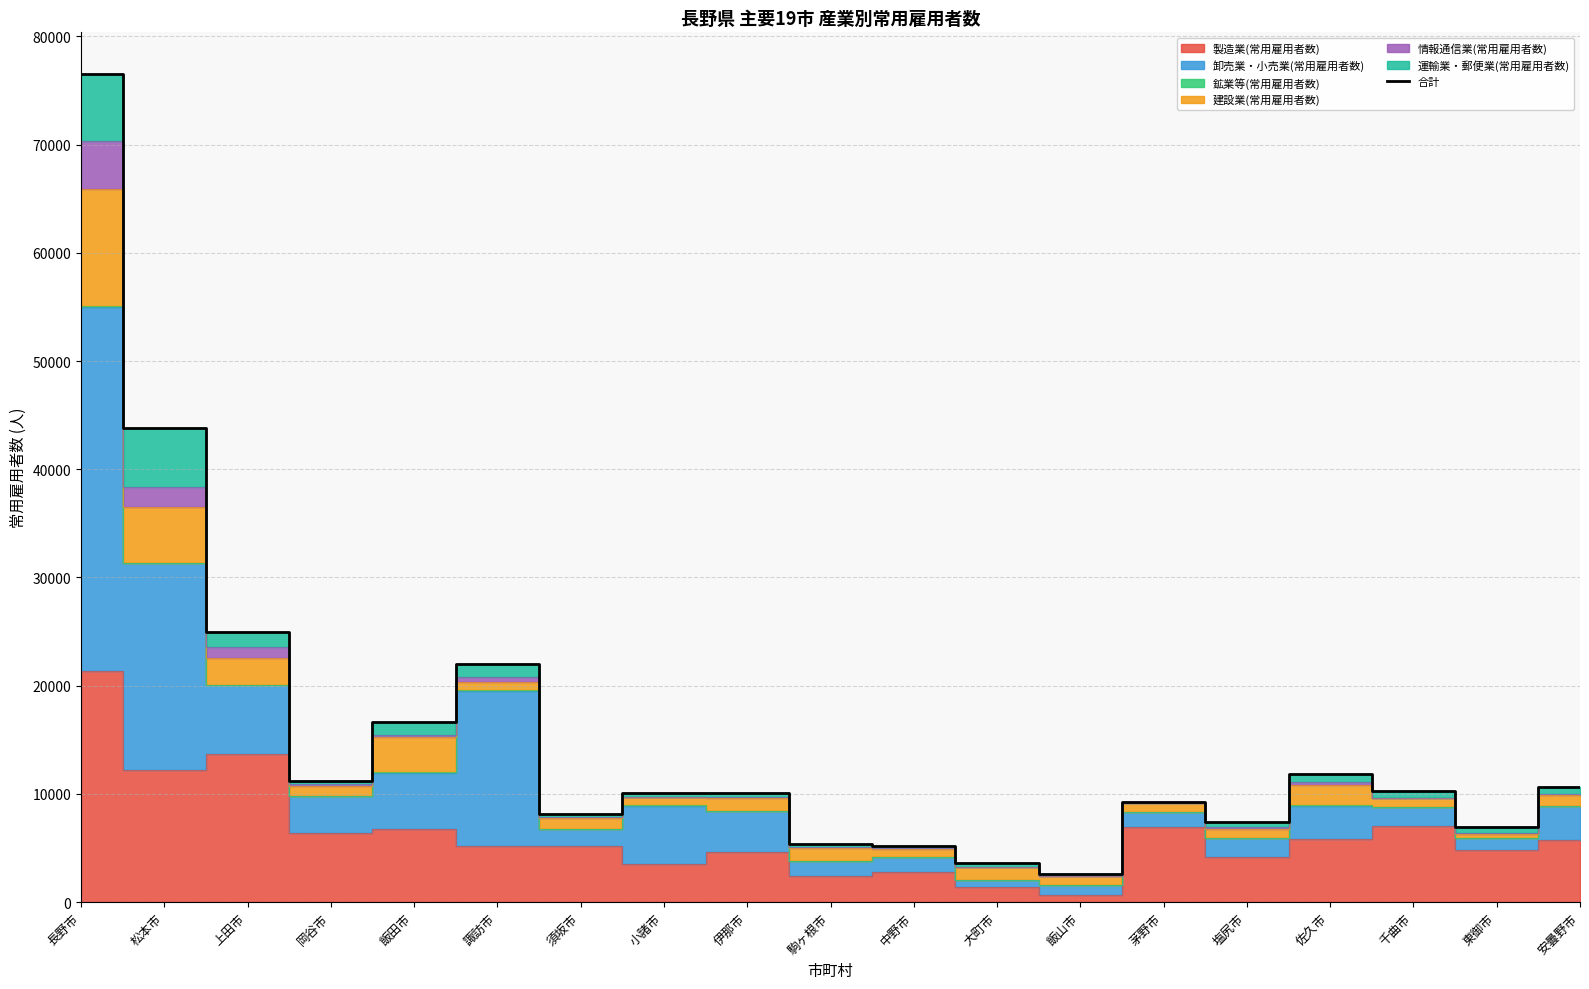

How many lines are shown in the chart?

1